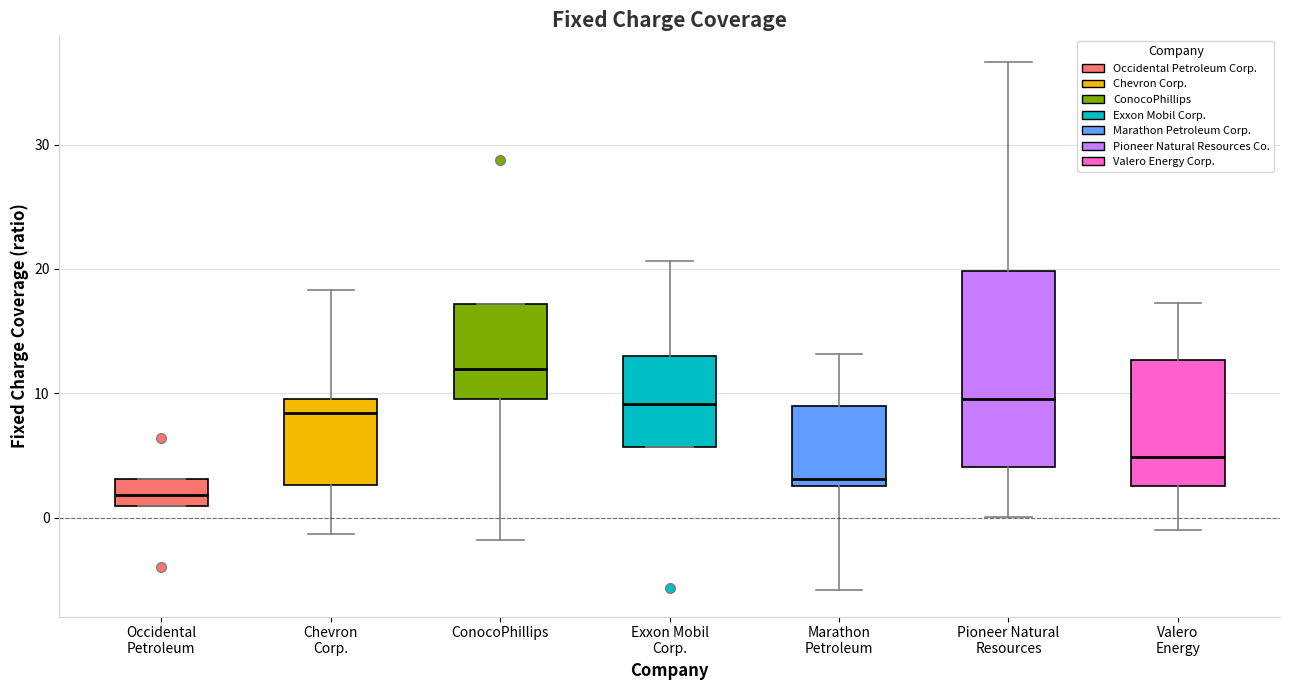

Which box's median line is the highest?

ConocoPhillips